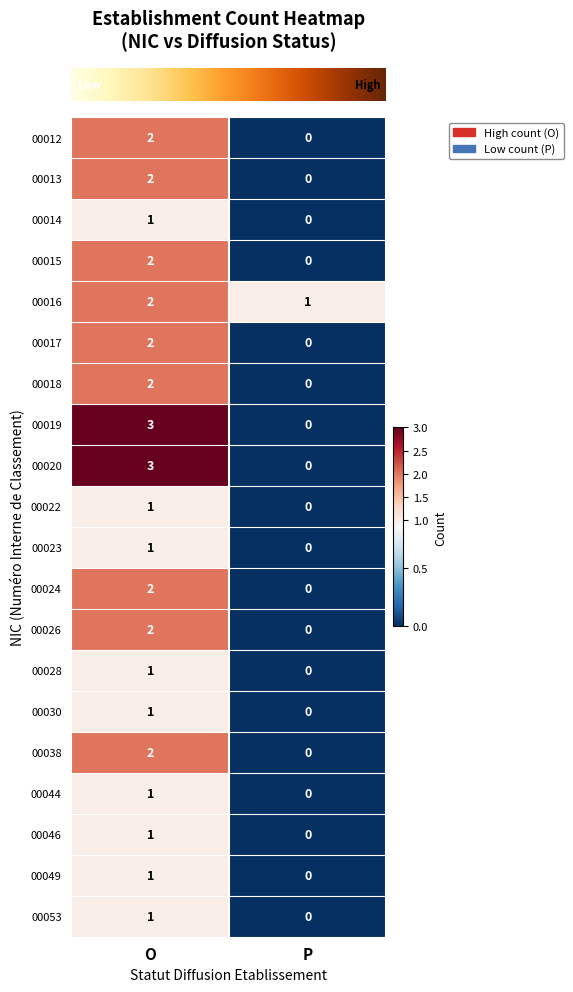

Is it true that 00023 equals 0 at P?

True